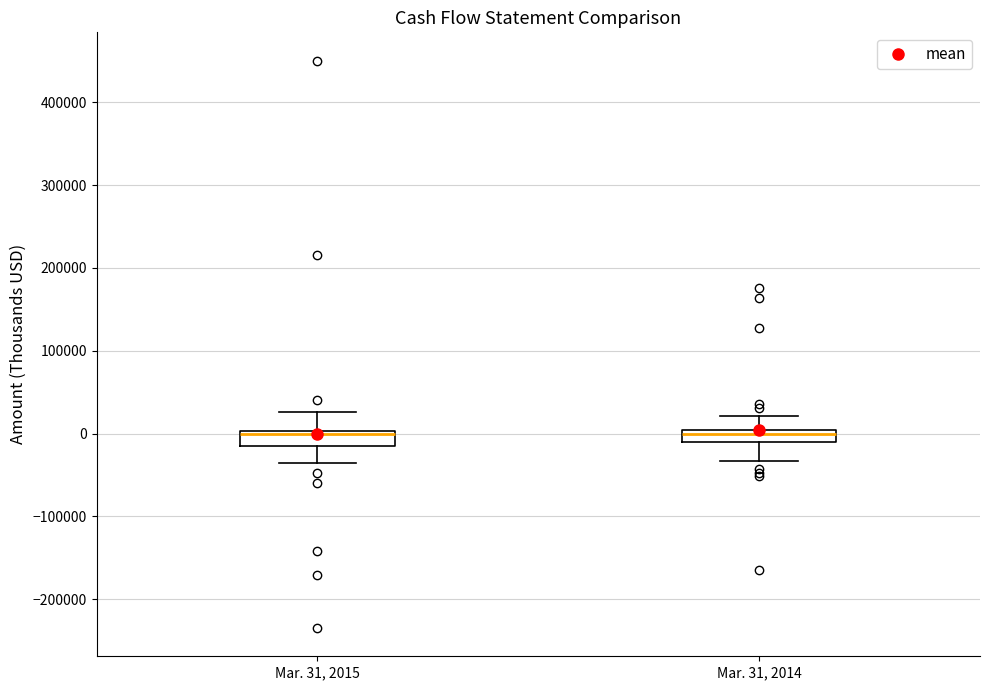

Where does the lower whisker of the box for Mar. 31, 2014 end on the y-axis? The values are not printed on the chart, so give them approximately, as read against the axis.

-30000